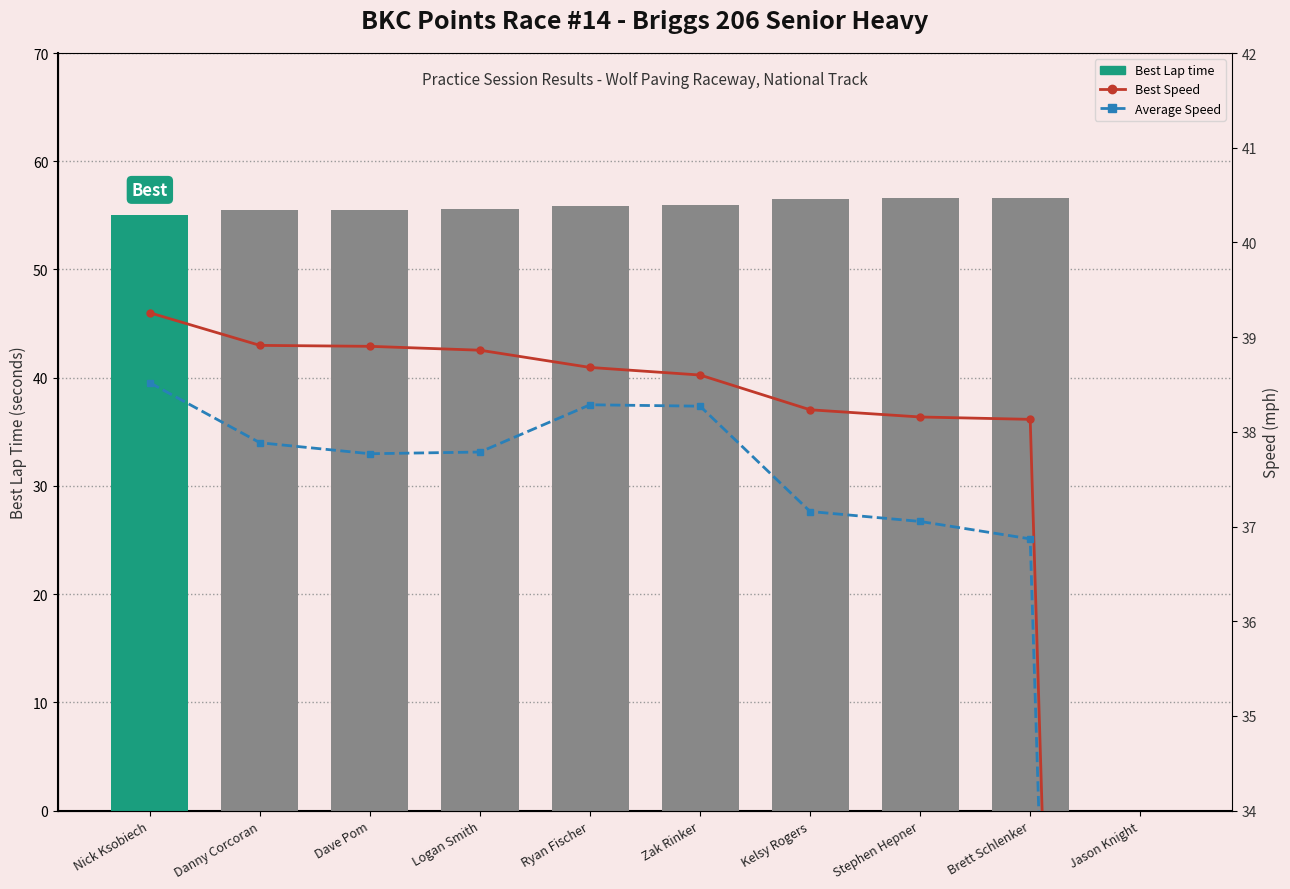

Count the number of data series in this chart.

3